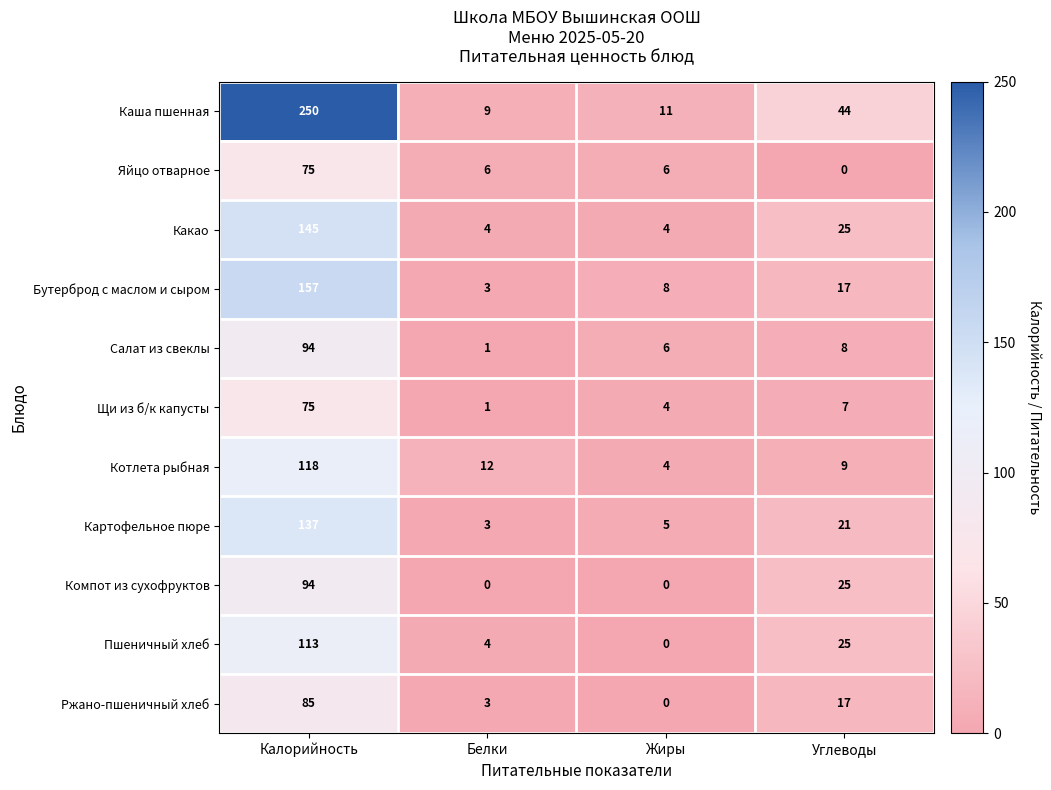

Which series has the largest total across all categories?

Каша пшенная